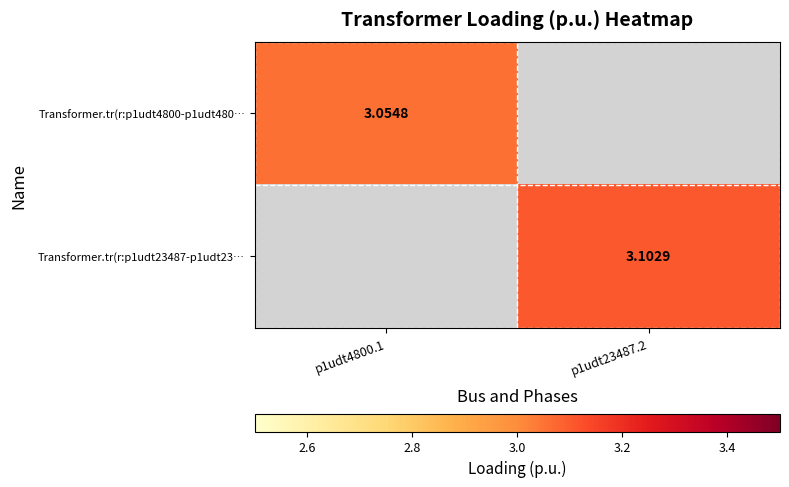

Is the value of Transformer.tr(r:p1udt23487-p1udt23… at p1udt23487.2 greater than the value of Transformer.tr(r:p1udt4800-p1udt480… at p1udt4800.1?

Yes